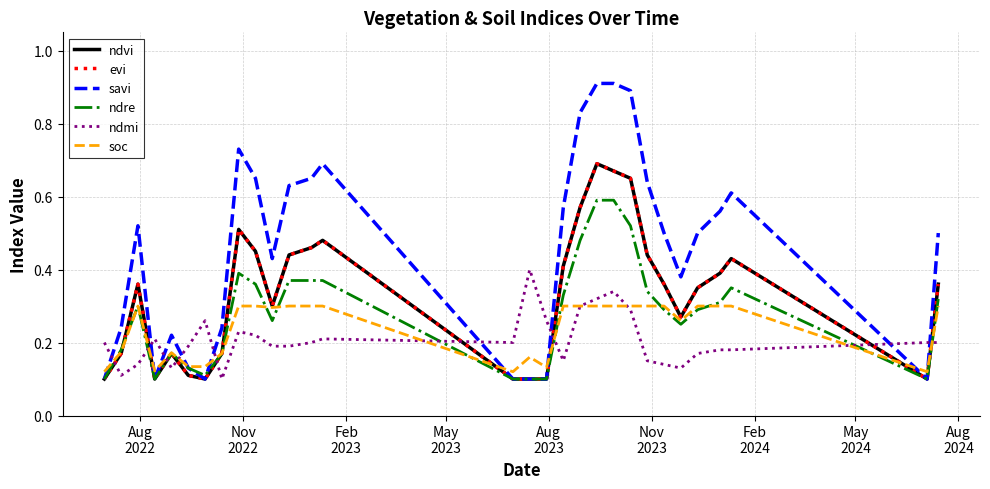

Is this an area chart (filled region under the line)?

No